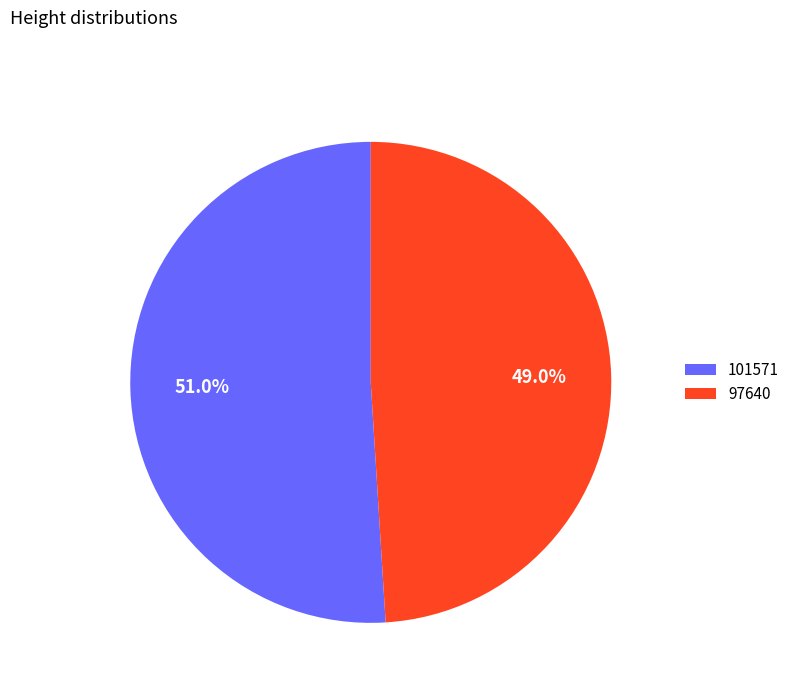

Which category has the biggest portion of the pie?

101571